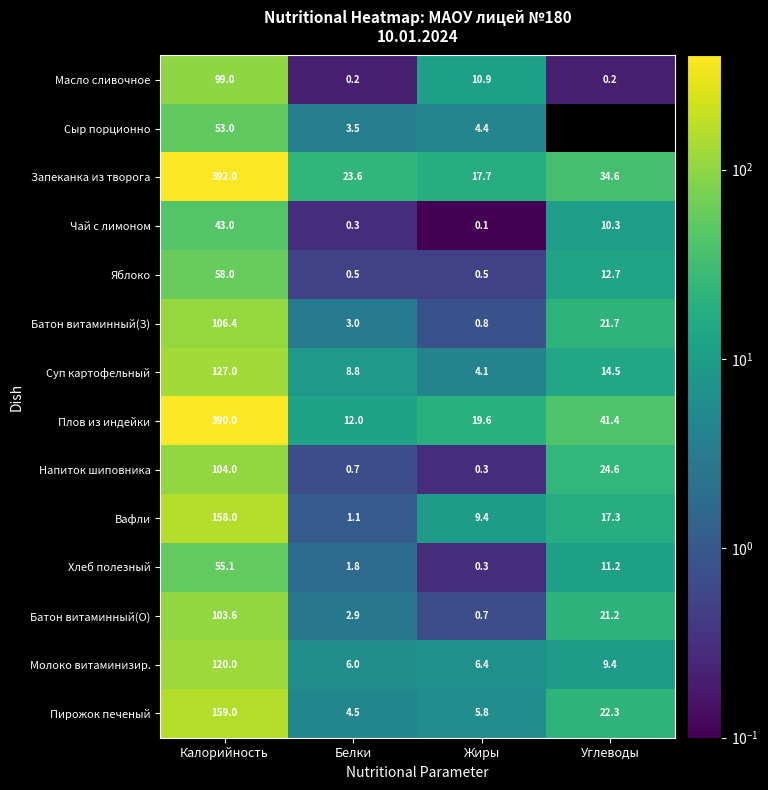

The Пирожок печеный series shows 1.3 at Жиры. True or false?

False